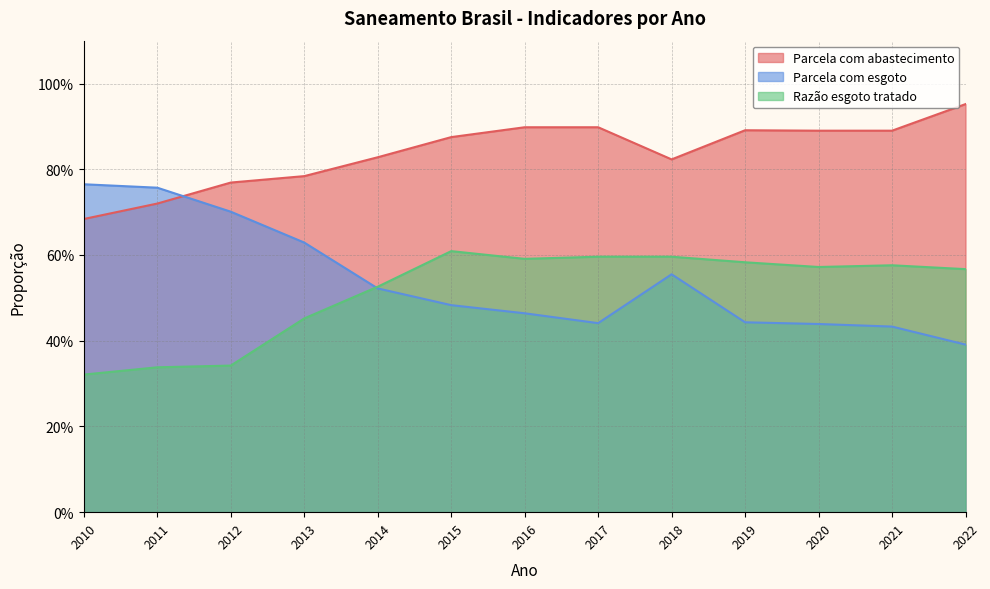

What is the value of the Razão esgoto tratado point at the 8th from the left?

0.6